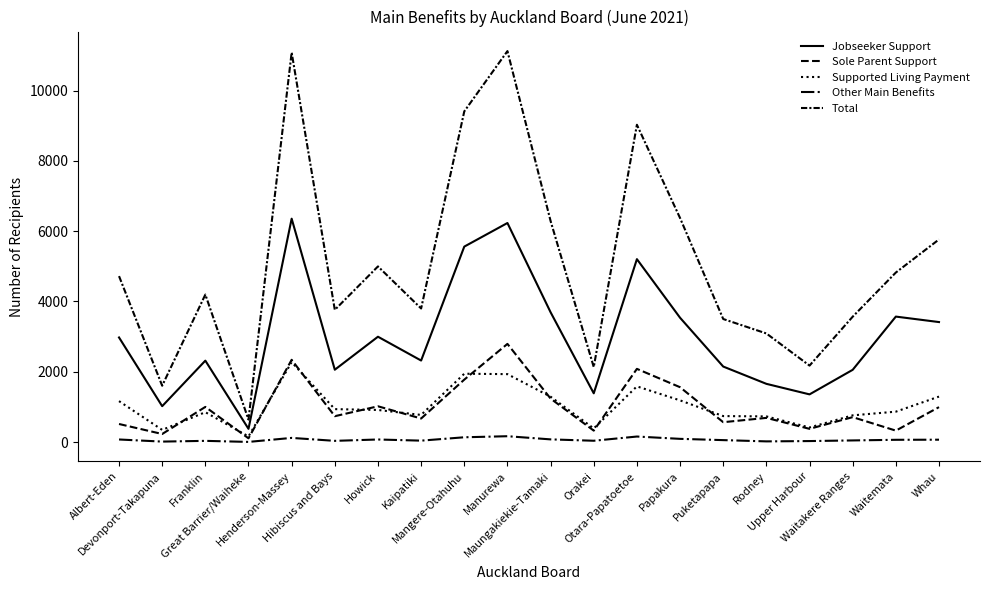

At which category does Supported Living Payment reach its first local peak?

Franklin